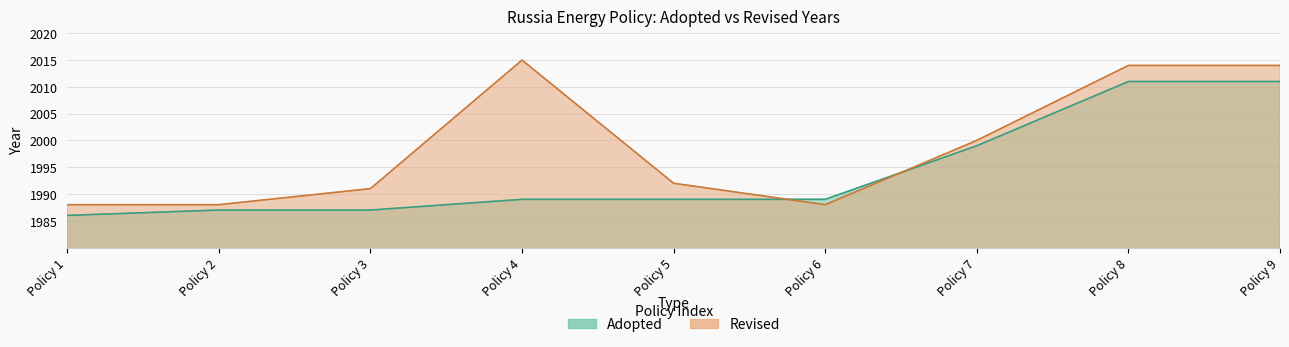

How many lines are shown in the chart?

2